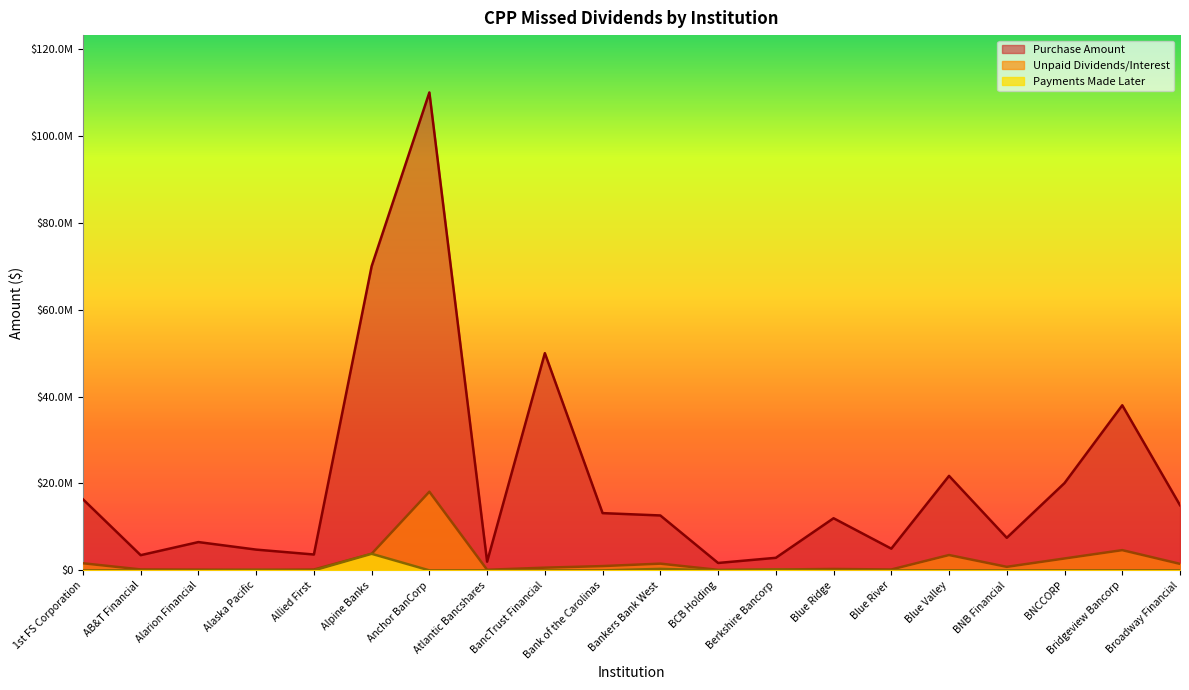

How many interior local peaks does the Unpaid Dividends/Interest series have?

5